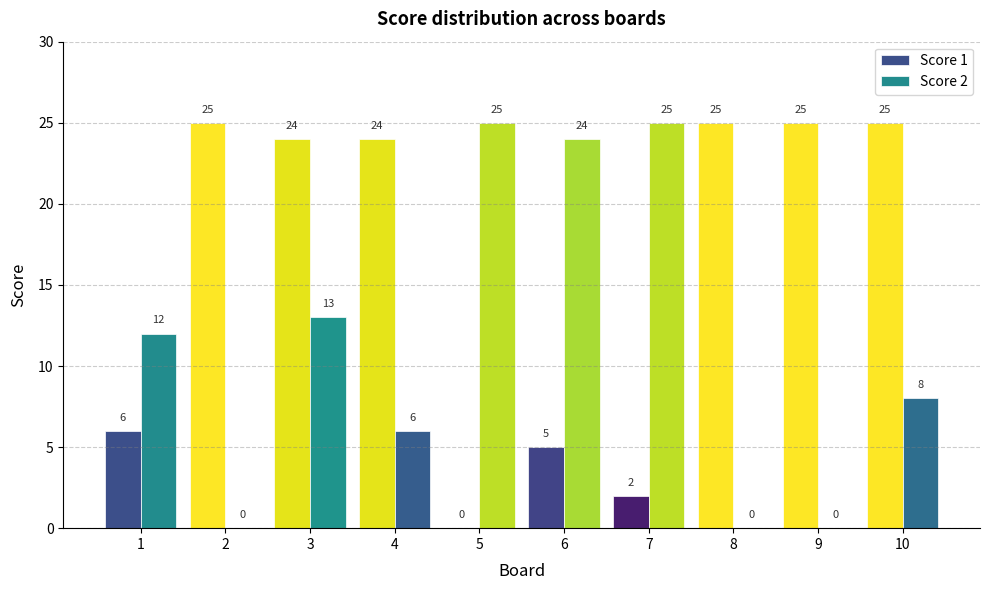

How many groups of bars are there?

10